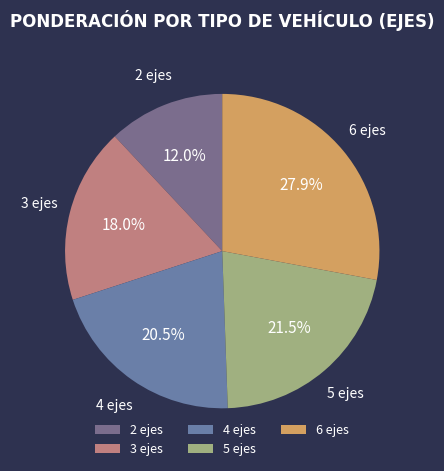

How many slices are in this pie chart?

5